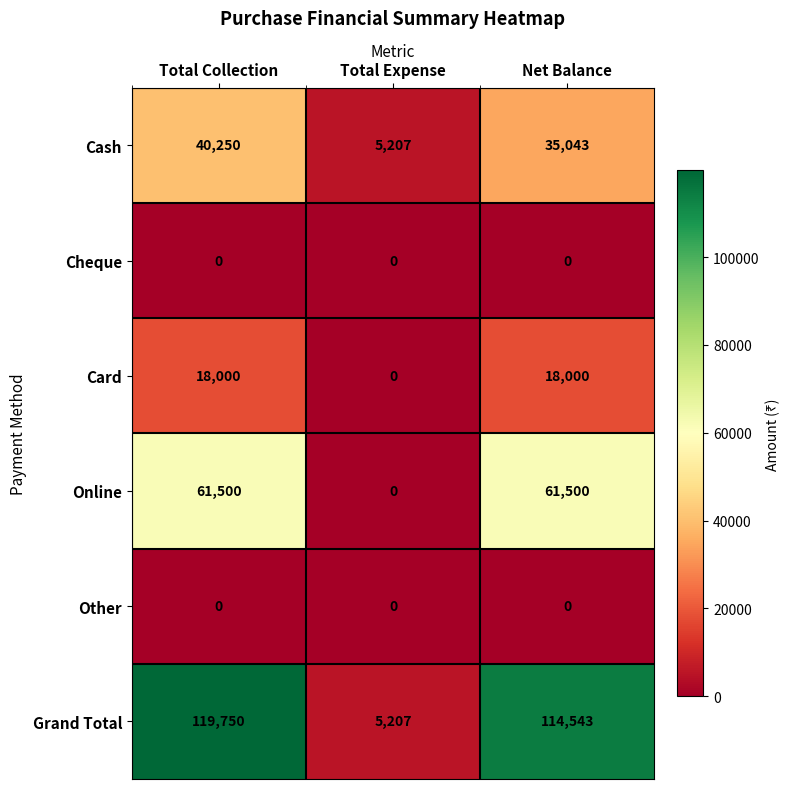

Rank the categories by Grand Total value from lowest to highest.

Total Expense, Net Balance, Total Collection